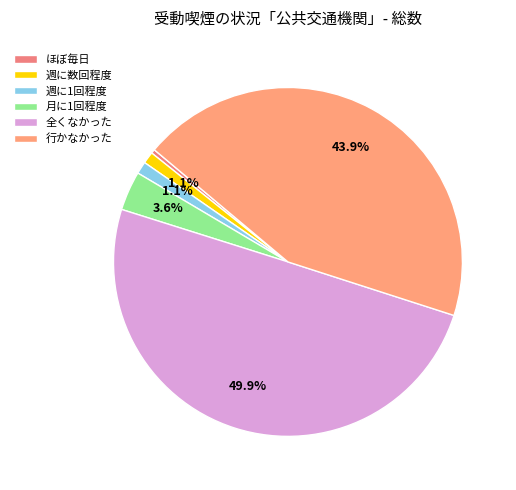

Approximately how many times larger is the value at 月に1回程度 compared to ほぼ毎日?

9.6